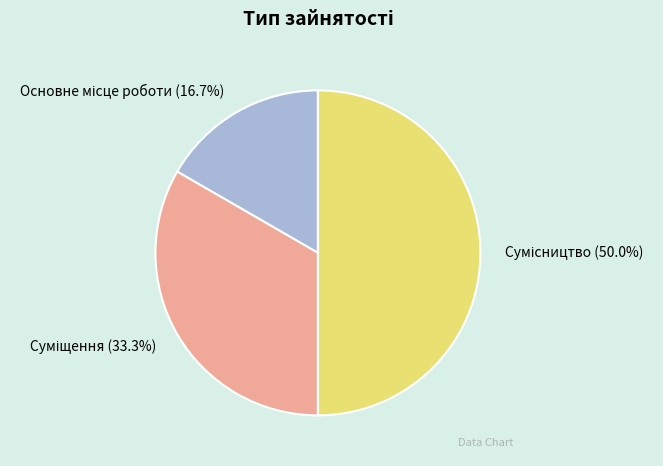

Is Основне місце роботи the majority of the pie?

No